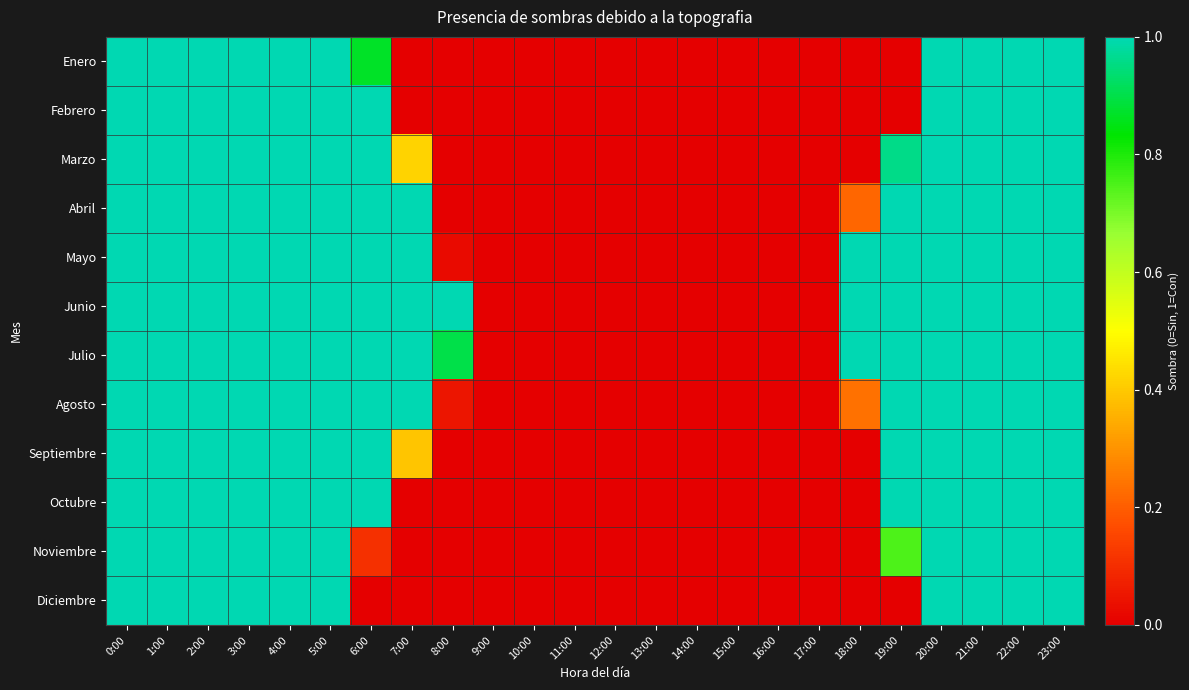

Reading right to left, what are all the values shown in this chart?

Enero: 23:00=1.0	22:00=1.0	21:00=1.0	20:00=1.0	19:00=0.0	18:00=0.0	17:00=0.0	16:00=0.0	15:00=0.0	14:00=0.0	13:00=0.0	12:00=0.0	11:00=0.0	10:00=0.0	9:00=0.0	8:00=0.0	7:00=0.0	6:00=0.9	5:00=1.0	4:00=1.0	3:00=1.0	2:00=1.0	1:00=1.0	0:00=1.0
Febrero: 23:00=1.0	22:00=1.0	21:00=1.0	20:00=1.0	19:00=0.0	18:00=0.0	17:00=0.0	16:00=0.0	15:00=0.0	14:00=0.0	13:00=0.0	12:00=0.0	11:00=0.0	10:00=0.0	9:00=0.0	8:00=0.0	7:00=0.0	6:00=1.0	5:00=1.0	4:00=1.0	3:00=1.0	2:00=1.0	1:00=1.0	0:00=1.0
Marzo: 23:00=1.0	22:00=1.0	21:00=1.0	20:00=1.0	19:00=1.0	18:00=0.0	17:00=0.0	16:00=0.0	15:00=0.0	14:00=0.0	13:00=0.0	12:00=0.0	11:00=0.0	10:00=0.0	9:00=0.0	8:00=0.0	7:00=0.4	6:00=1.0	5:00=1.0	4:00=1.0	3:00=1.0	2:00=1.0	1:00=1.0	0:00=1.0
Abril: 23:00=1.0	22:00=1.0	21:00=1.0	20:00=1.0	19:00=1.0	18:00=0.2	17:00=0.0	16:00=0.0	15:00=0.0	14:00=0.0	13:00=0.0	12:00=0.0	11:00=0.0	10:00=0.0	9:00=0.0	8:00=0.0	7:00=1.0	6:00=1.0	5:00=1.0	4:00=1.0	3:00=1.0	2:00=1.0	1:00=1.0	0:00=1.0
Mayo: 23:00=1.0	22:00=1.0	21:00=1.0	20:00=1.0	19:00=1.0	18:00=1.0	17:00=0.0	16:00=0.0	15:00=0.0	14:00=0.0	13:00=0.0	12:00=0.0	11:00=0.0	10:00=0.0	9:00=0.0	8:00=0.0	7:00=1.0	6:00=1.0	5:00=1.0	4:00=1.0	3:00=1.0	2:00=1.0	1:00=1.0	0:00=1.0
Junio: 23:00=1.0	22:00=1.0	21:00=1.0	20:00=1.0	19:00=1.0	18:00=1.0	17:00=0.0	16:00=0.0	15:00=0.0	14:00=0.0	13:00=0.0	12:00=0.0	11:00=0.0	10:00=0.0	9:00=0.0	8:00=1.0	7:00=1.0	6:00=1.0	5:00=1.0	4:00=1.0	3:00=1.0	2:00=1.0	1:00=1.0	0:00=1.0
Julio: 23:00=1.0	22:00=1.0	21:00=1.0	20:00=1.0	19:00=1.0	18:00=1.0	17:00=0.0	16:00=0.0	15:00=0.0	14:00=0.0	13:00=0.0	12:00=0.0	11:00=0.0	10:00=0.0	9:00=0.0	8:00=0.9	7:00=1.0	6:00=1.0	5:00=1.0	4:00=1.0	3:00=1.0	2:00=1.0	1:00=1.0	0:00=1.0
Agosto: 23:00=1.0	22:00=1.0	21:00=1.0	20:00=1.0	19:00=1.0	18:00=0.2	17:00=0.0	16:00=0.0	15:00=0.0	14:00=0.0	13:00=0.0	12:00=0.0	11:00=0.0	10:00=0.0	9:00=0.0	8:00=0.0	7:00=1.0	6:00=1.0	5:00=1.0	4:00=1.0	3:00=1.0	2:00=1.0	1:00=1.0	0:00=1.0
Septiembre: 23:00=1.0	22:00=1.0	21:00=1.0	20:00=1.0	19:00=1.0	18:00=0.0	17:00=0.0	16:00=0.0	15:00=0.0	14:00=0.0	13:00=0.0	12:00=0.0	11:00=0.0	10:00=0.0	9:00=0.0	8:00=0.0	7:00=0.4	6:00=1.0	5:00=1.0	4:00=1.0	3:00=1.0	2:00=1.0	1:00=1.0	0:00=1.0
Octubre: 23:00=1.0	22:00=1.0	21:00=1.0	20:00=1.0	19:00=1.0	18:00=0.0	17:00=0.0	16:00=0.0	15:00=0.0	14:00=0.0	13:00=0.0	12:00=0.0	11:00=0.0	10:00=0.0	9:00=0.0	8:00=0.0	7:00=0.0	6:00=1.0	5:00=1.0	4:00=1.0	3:00=1.0	2:00=1.0	1:00=1.0	0:00=1.0
Noviembre: 23:00=1.0	22:00=1.0	21:00=1.0	20:00=1.0	19:00=0.7	18:00=0.0	17:00=0.0	16:00=0.0	15:00=0.0	14:00=0.0	13:00=0.0	12:00=0.0	11:00=0.0	10:00=0.0	9:00=0.0	8:00=0.0	7:00=0.0	6:00=0.1	5:00=1.0	4:00=1.0	3:00=1.0	2:00=1.0	1:00=1.0	0:00=1.0
Diciembre: 23:00=1.0	22:00=1.0	21:00=1.0	20:00=1.0	19:00=0.0	18:00=0.0	17:00=0.0	16:00=0.0	15:00=0.0	14:00=0.0	13:00=0.0	12:00=0.0	11:00=0.0	10:00=0.0	9:00=0.0	8:00=0.0	7:00=0.0	6:00=0.0	5:00=1.0	4:00=1.0	3:00=1.0	2:00=1.0	1:00=1.0	0:00=1.0